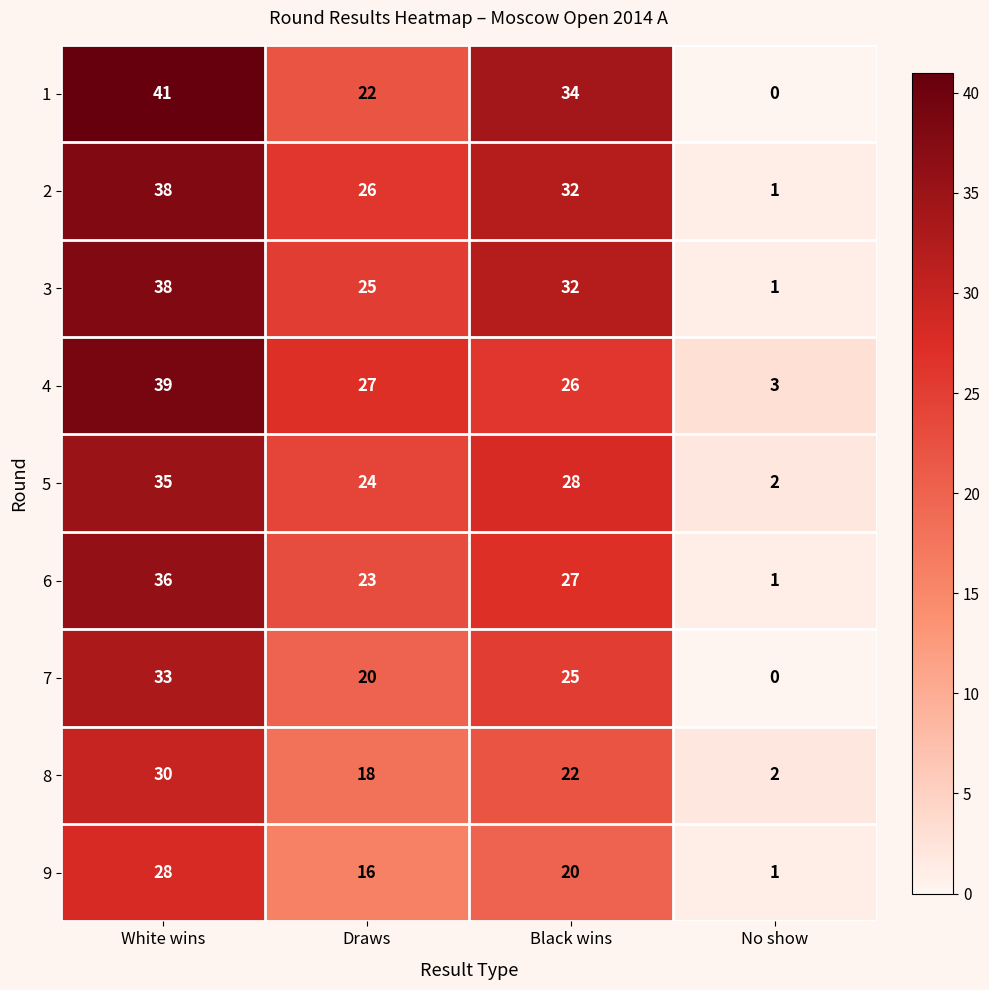

Read the 8 value at White wins, to the nearest 5.

30